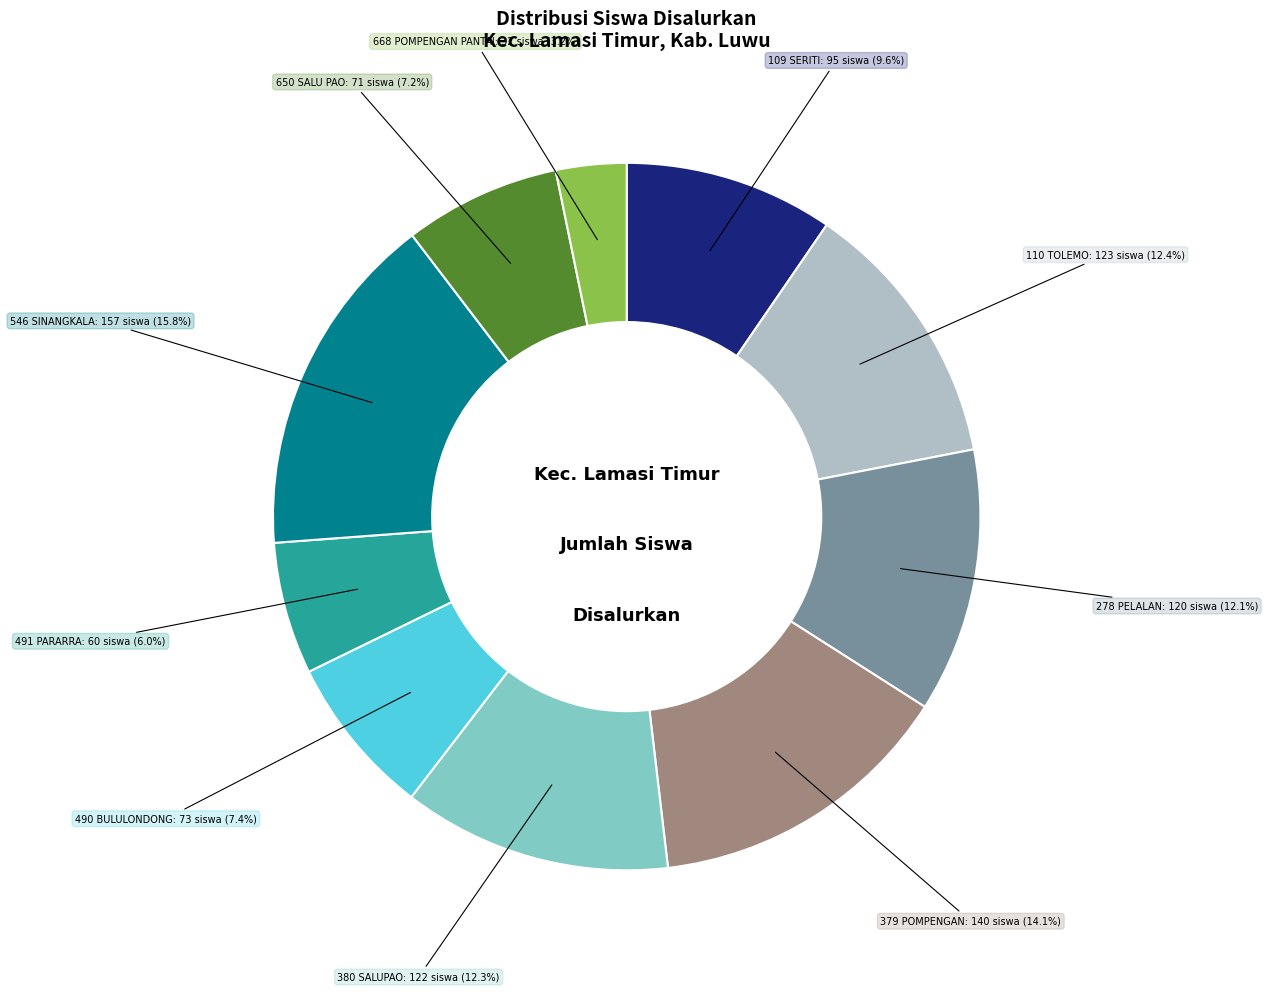

To the nearest percent, what is the average slice percentage?

10%